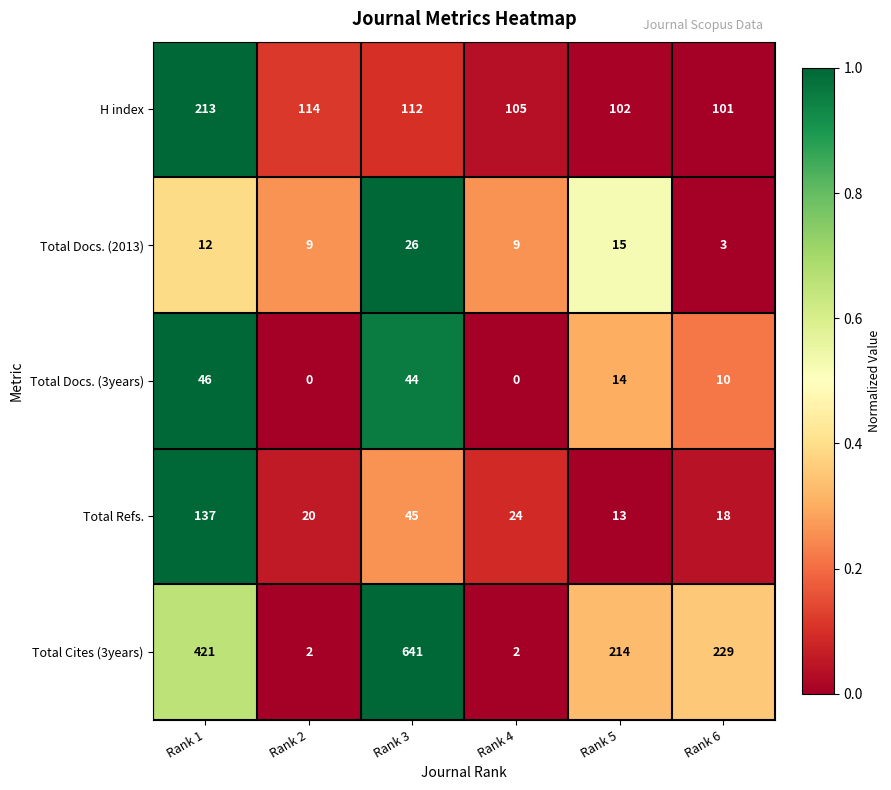

Rank the series at Rank 3 from highest to lowest value.

Total Cites (3years), H index, Total Refs., Total Docs. (3years), Total Docs. (2013)